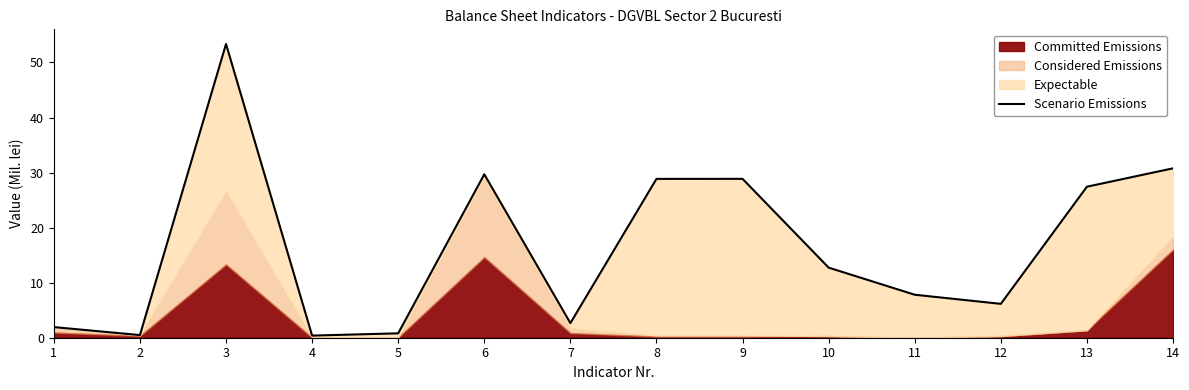

Rank the categories by value from lowest to highest.

4, 2, 5, 1, 7, 12, 11, 10, 13, 8, 9, 6, 14, 3